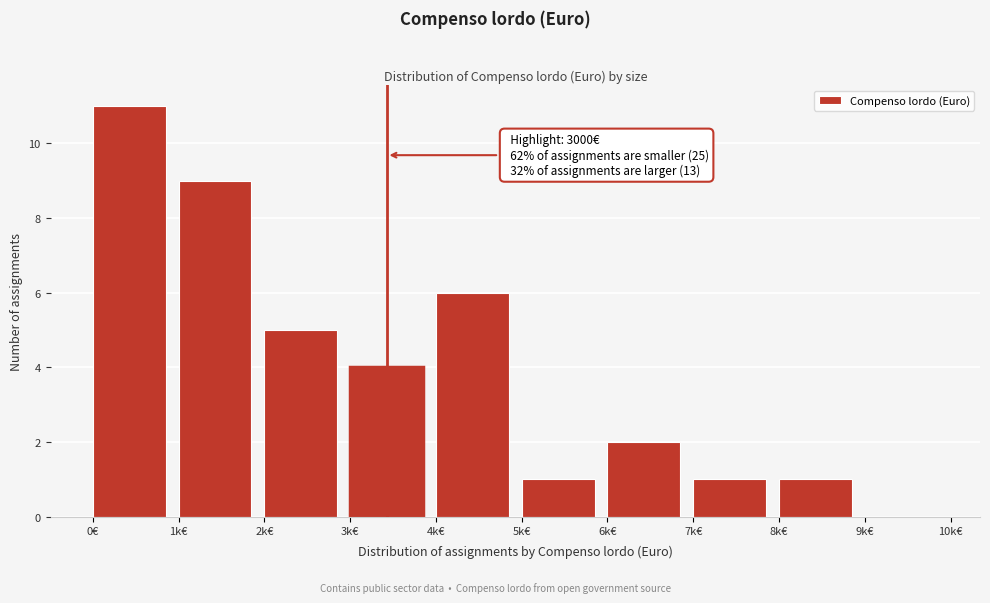

Reading right to left, list all the values displayed in this chart.

9k€=0	8k€=1	7k€=1	6k€=2	5k€=1	4k€=6	3k€=4	2k€=5	1k€=9	0€=11